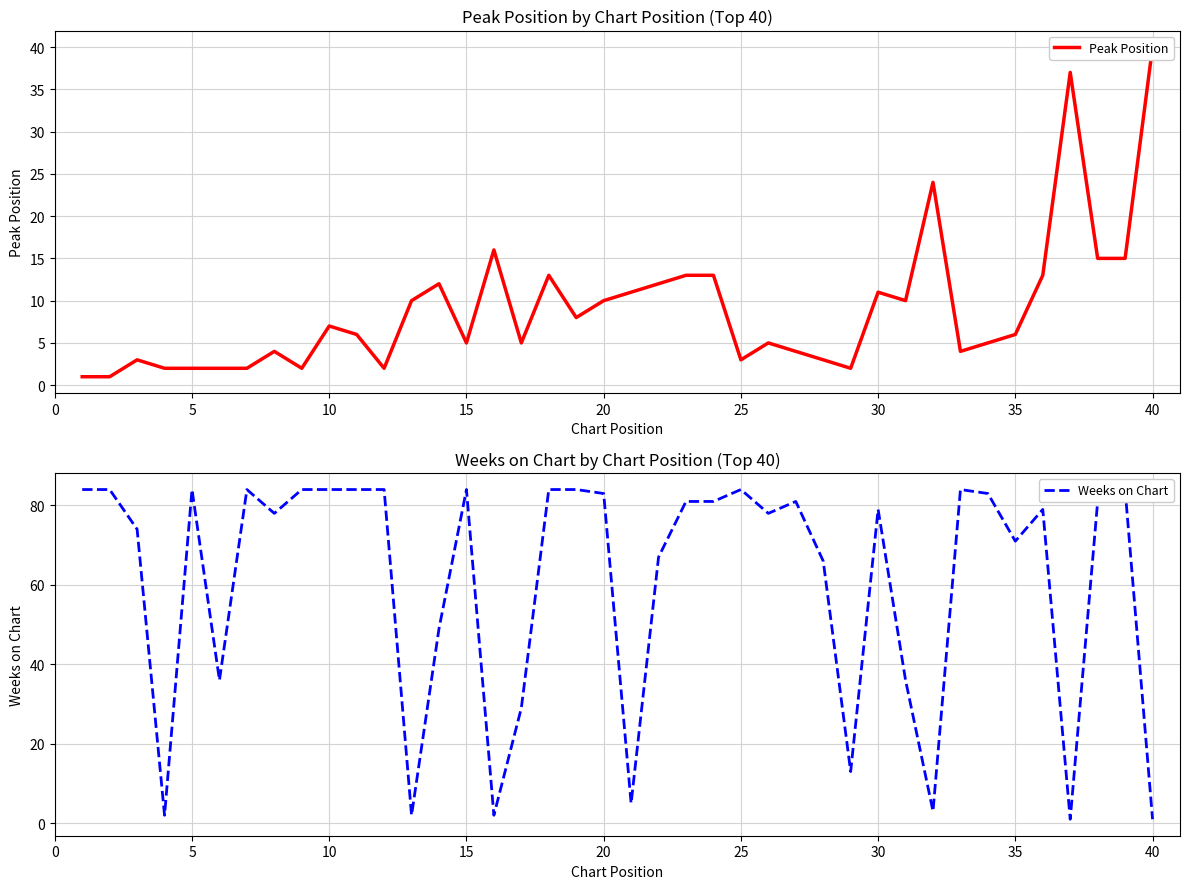

Which series ends up on top after the final intersection of Peak Position and Weeks on Chart?

Peak Position